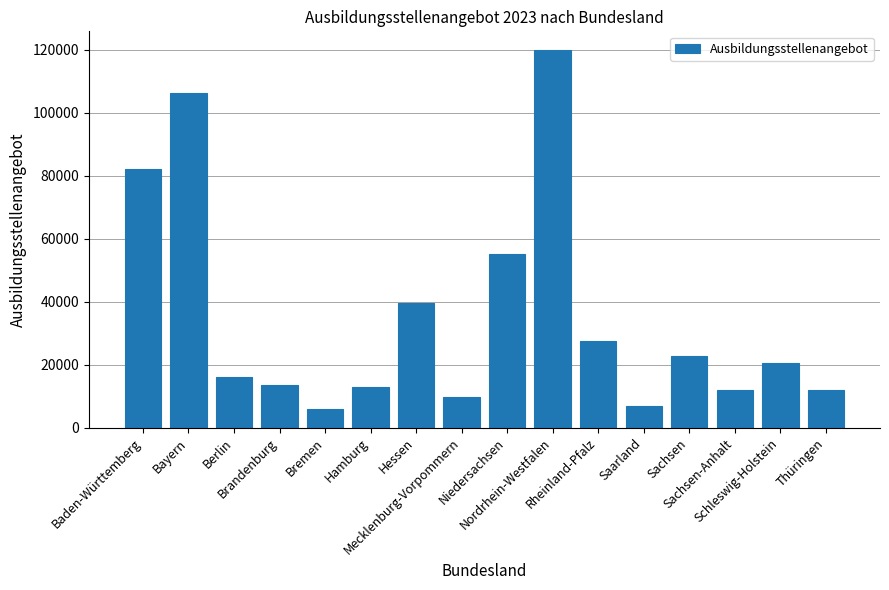

What is the value of the 11th bar from the left?

27366